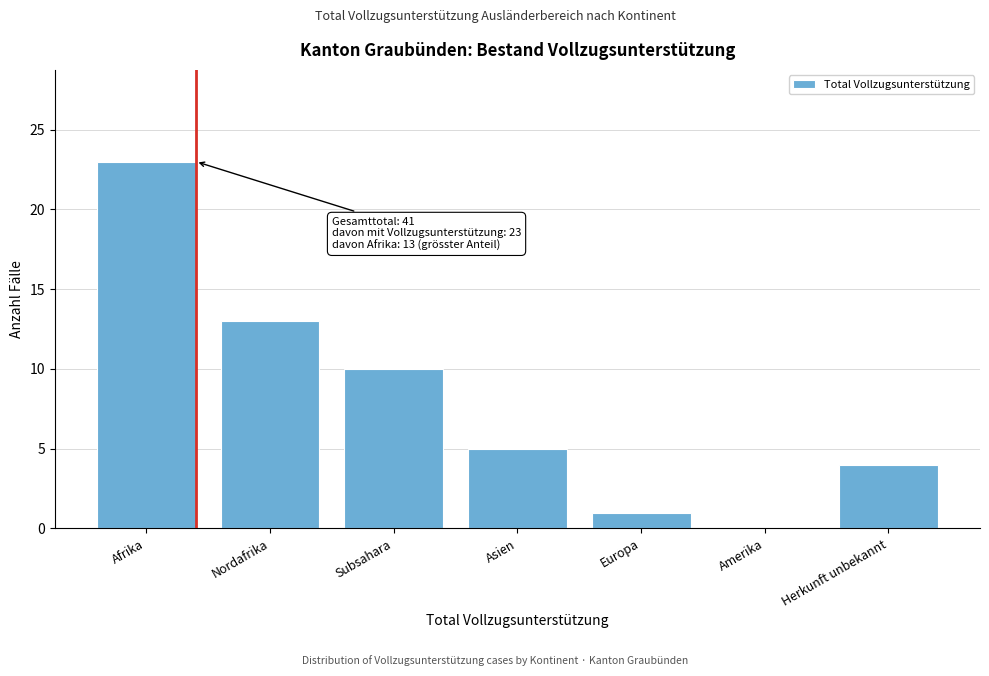

Reading right to left, what are all the values shown in this chart?

Herkunft unbekannt=4	Amerika=0	Europa=1	Asien=5	Subsahara=10	Nordafrika=13	Afrika=23